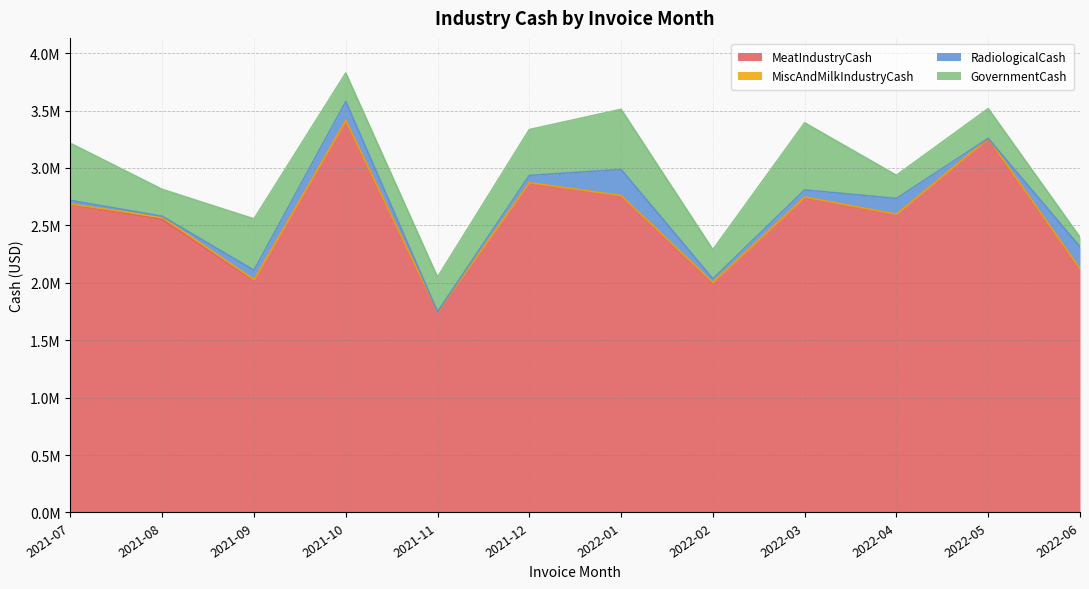

True or false: GovernmentCash has a value of 447217.6 at 2021-09.

True